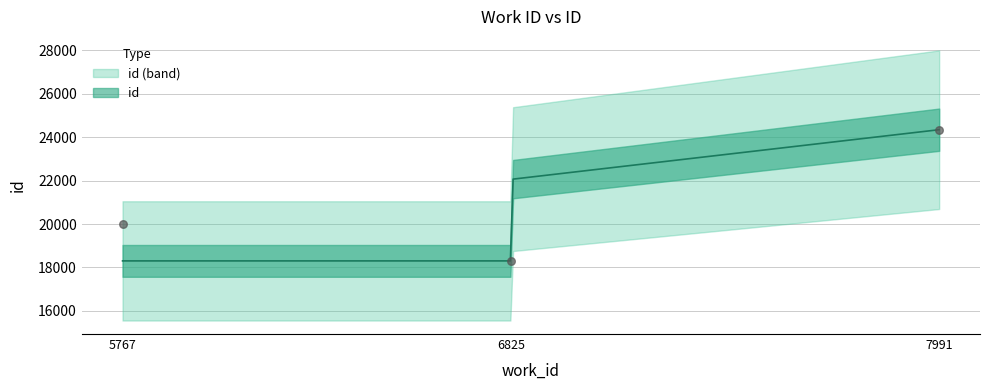

What is the ratio of the value at 7991 to the value at 5767?

1.2